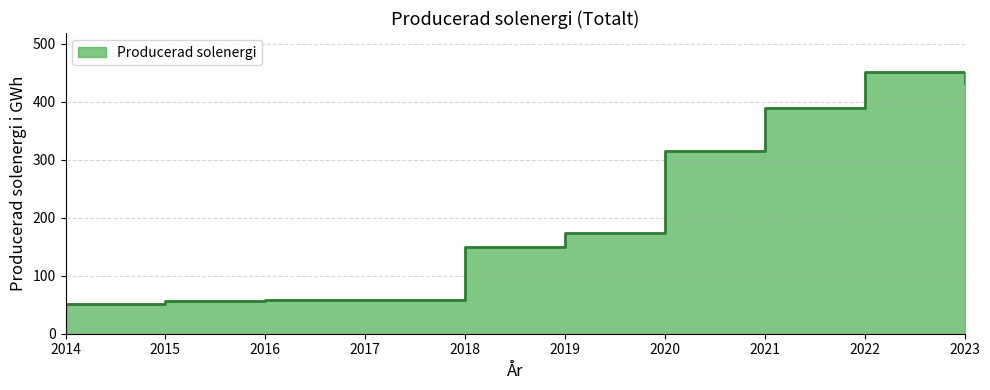

Count the number of categories in the chart.

10